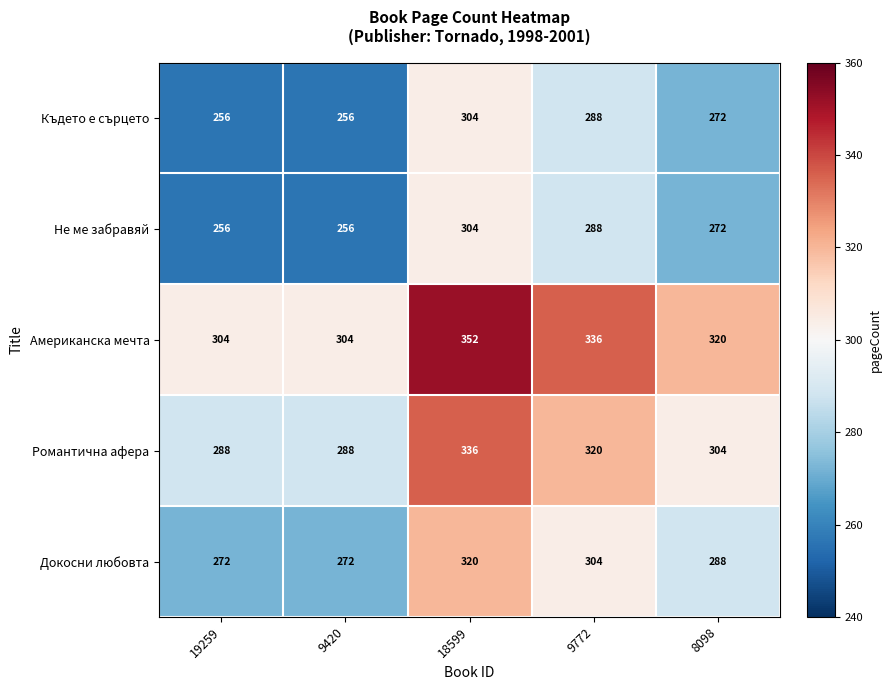

Reading right to left, extract all data points from this chart.

Където е сърцето: 272	288	304	256	256
Не ме забравяй: 272	288	304	256	256
Американска мечта: 320	336	352	304	304
Романтична афера: 304	320	336	288	288
Докосни любовта: 288	304	320	272	272